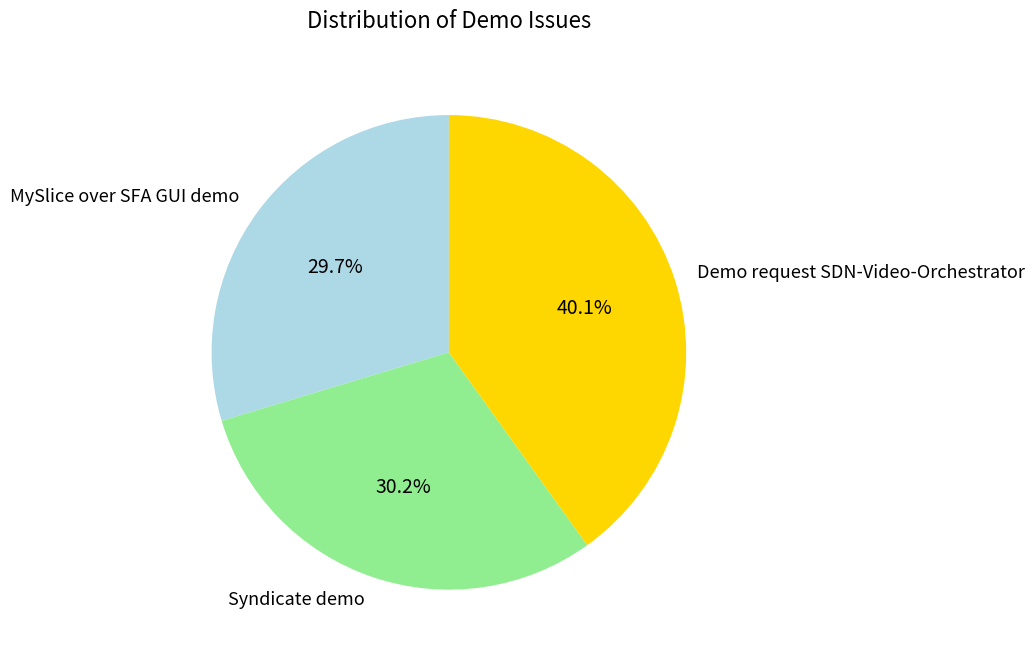

Rank the categories by value from highest to lowest.

Demo request SDN-Video-Orchestrator, Syndicate demo, MySlice over SFA GUI demo